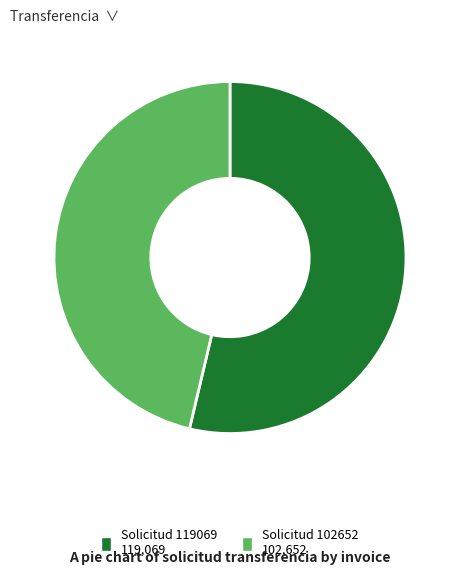

What is the largest slice in the pie chart?

Solicitud 119069